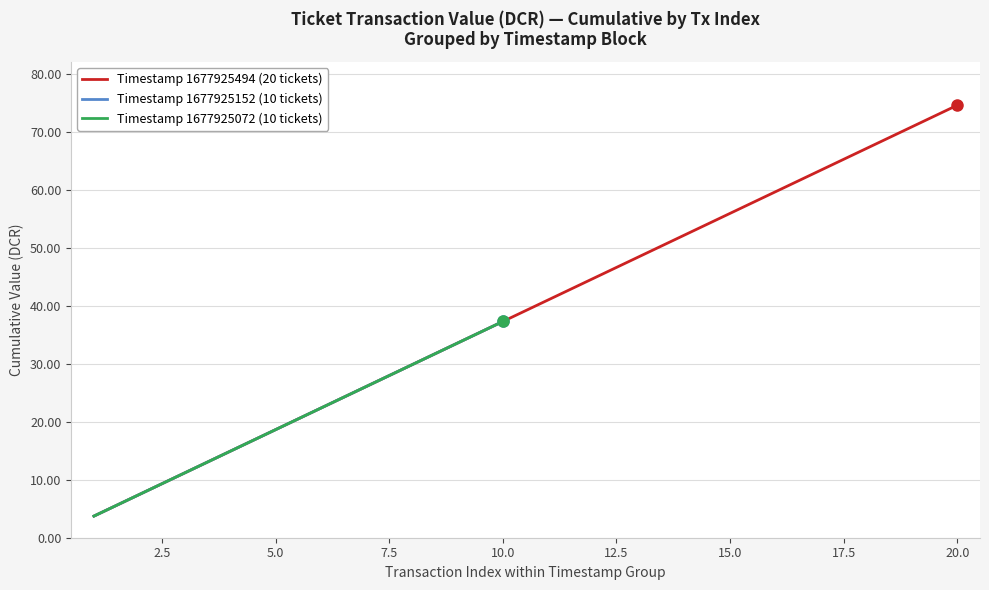

What is the maximum value for Timestamp 1677925494 (20 tickets)?

74.7